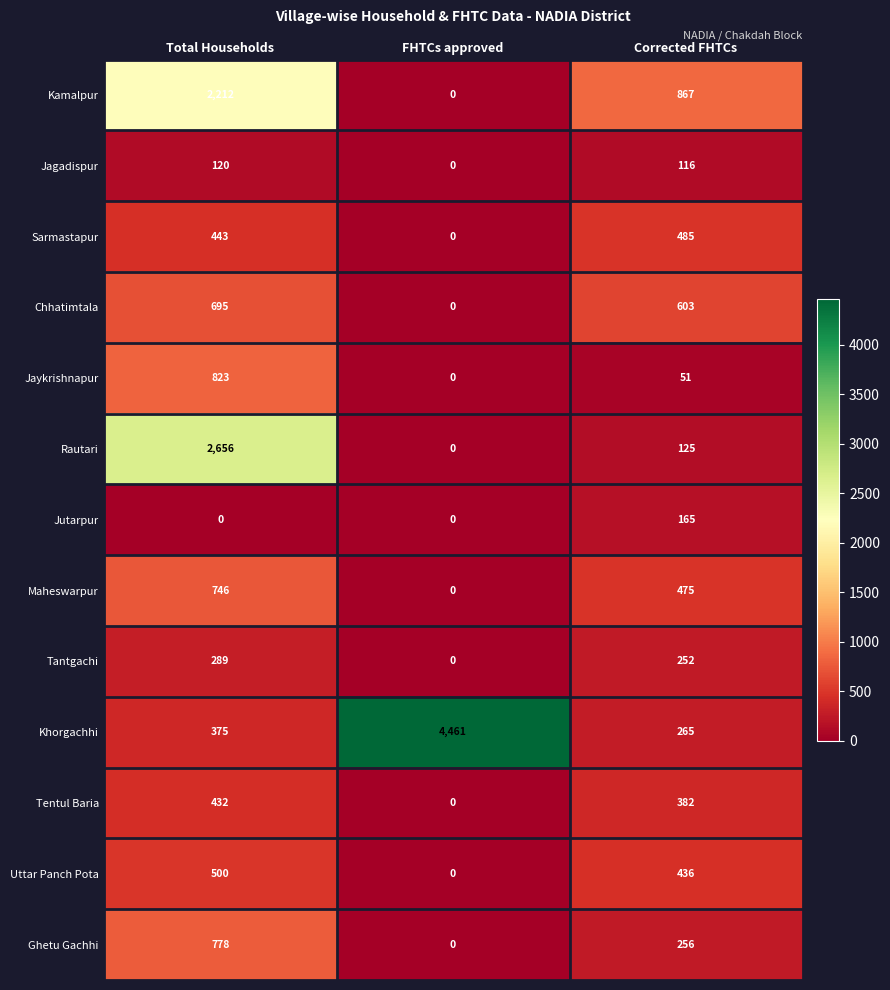

At how many categories does at least one series exceed 694?

3